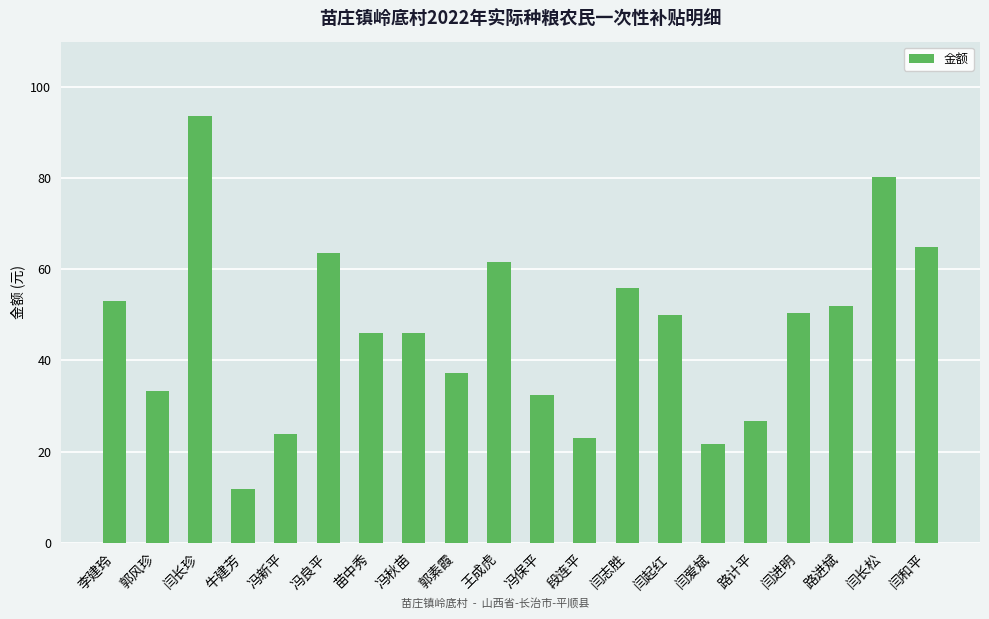

The value at 闫长松 is 80.3. True or false?

True